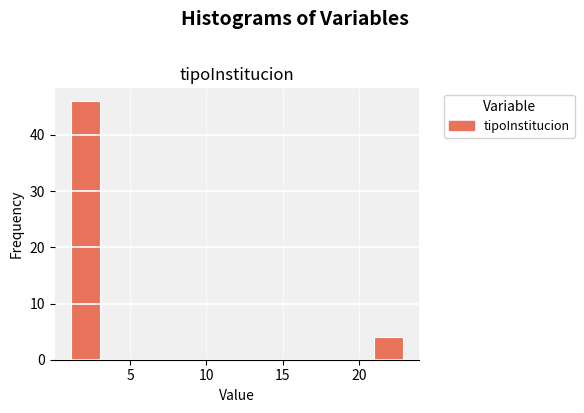

Reading left to right, transcribe this chart: for each bar, give the range it covers on the x-axis and its height. Neither the bar edges nor the heights are printed on the chart, so give them approximately, as read against the axes.

1.0 to 3.2: 46
3.2 to 5.4: 0
5.4 to 7.6: 0
7.6 to 9.8: 0
9.8 to 12.0: 0
12.0 to 14.2: 0
14.2 to 16.4: 0
16.4 to 18.6: 0
18.6 to 20.8: 0
20.8 to 23.0: 4